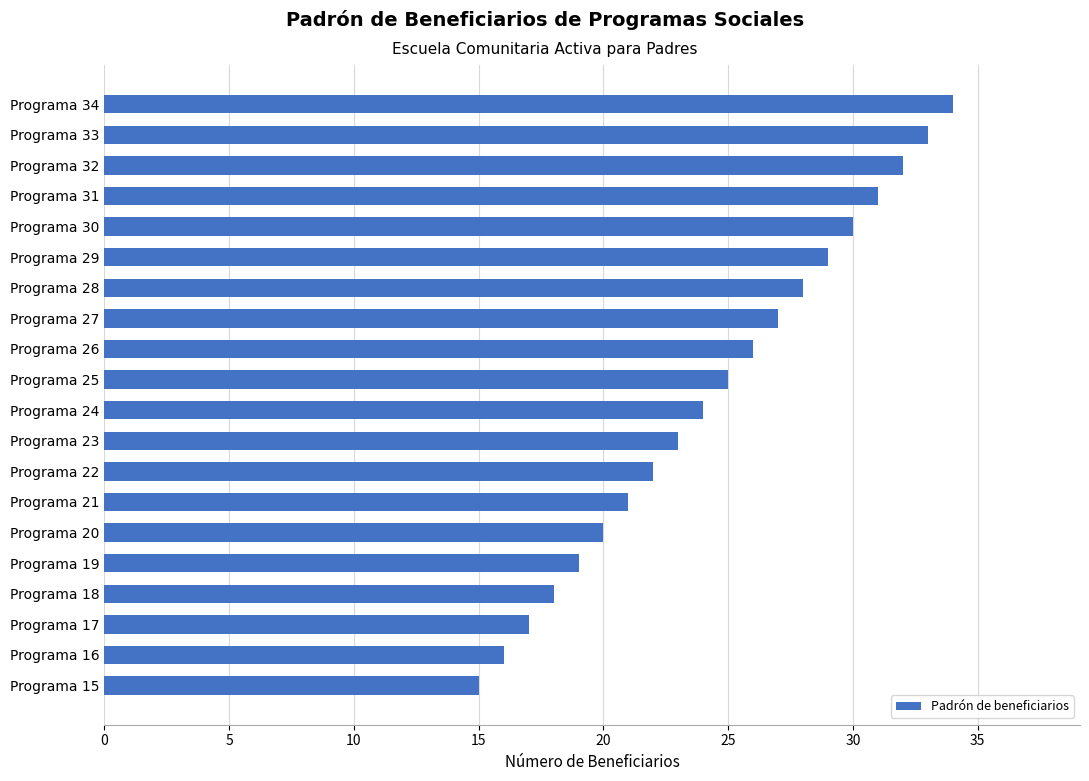

Which category has the lowest value across all series?

Programa 15